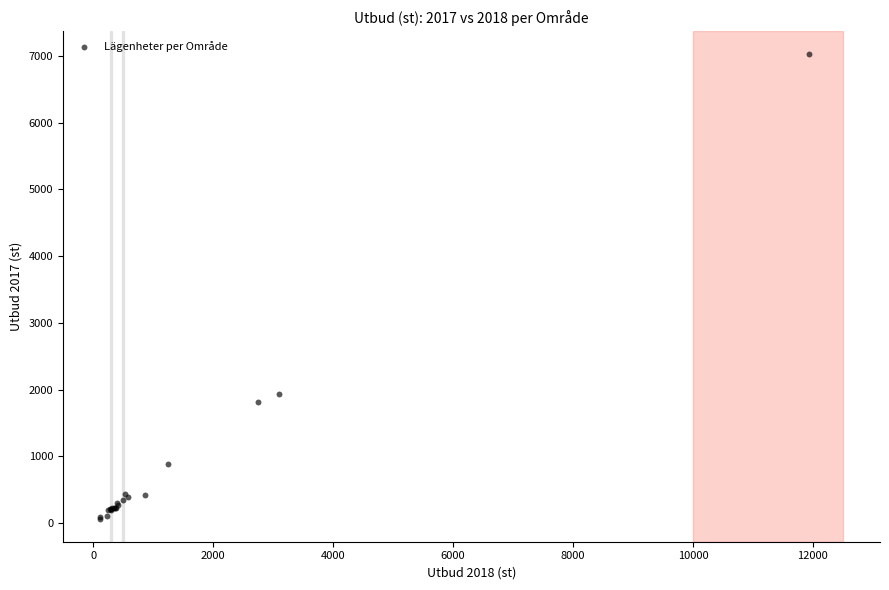

What Y value in the scatter plot is closest to 3545?

1933